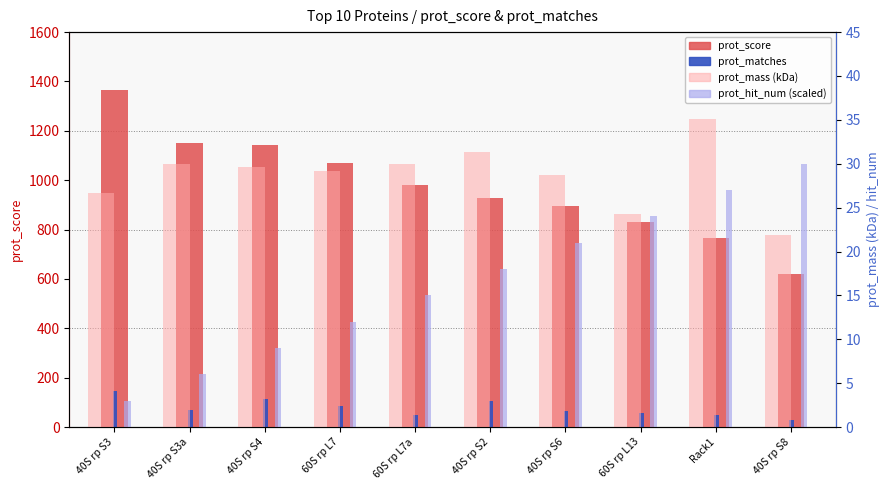

What are all the series names shown in the legend?

prot_score, prot_matches, prot_mass (kDa), prot_hit_num (scaled)